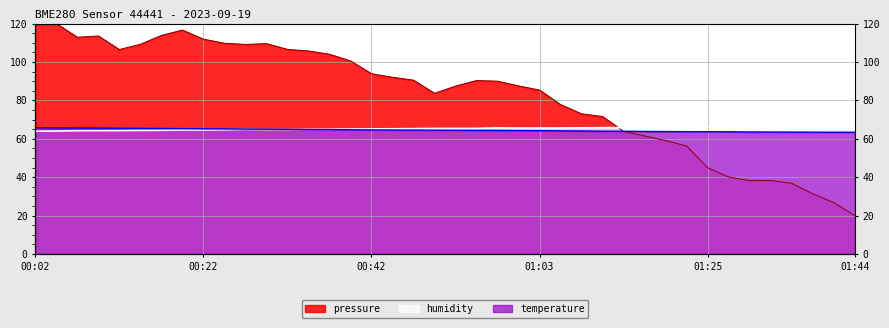

In pressure, how many points are lower than both neighbors (excluding endpoints)?

5